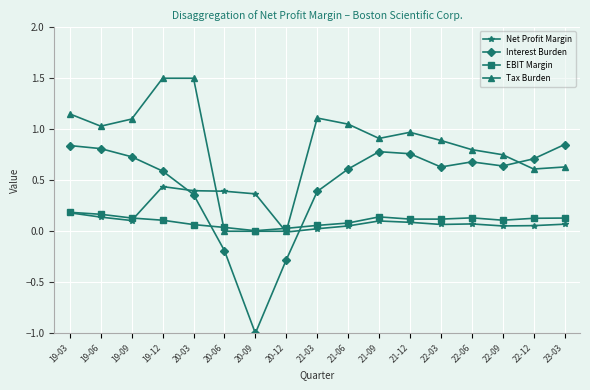

True or false: Net Profit Margin has a value of 0.7 at 19-12.

False